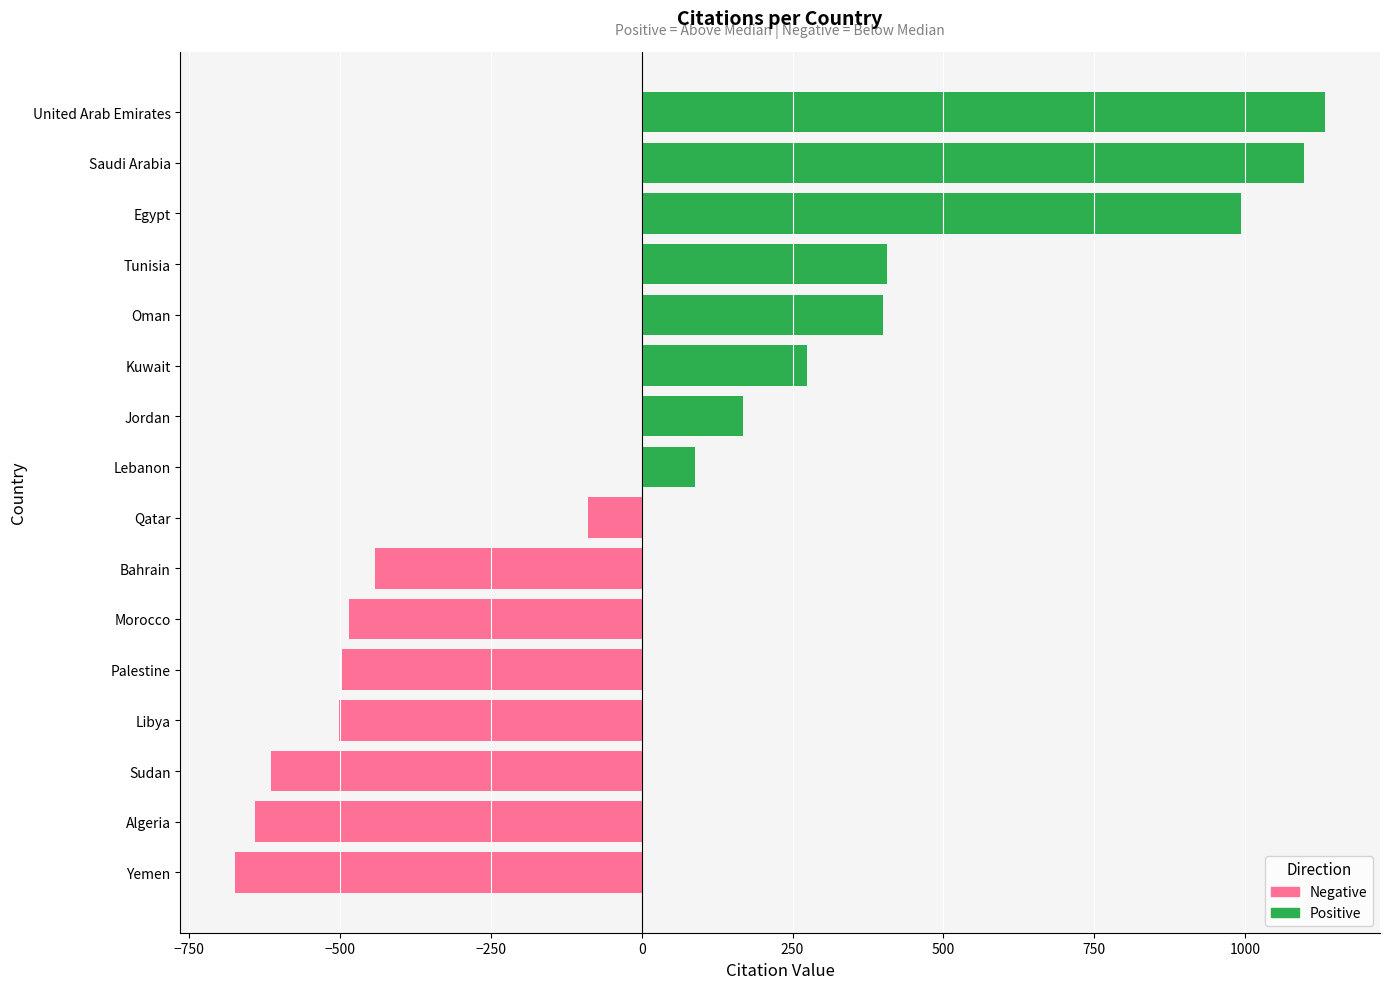

What is the highest value of the Positive series?

1133.5